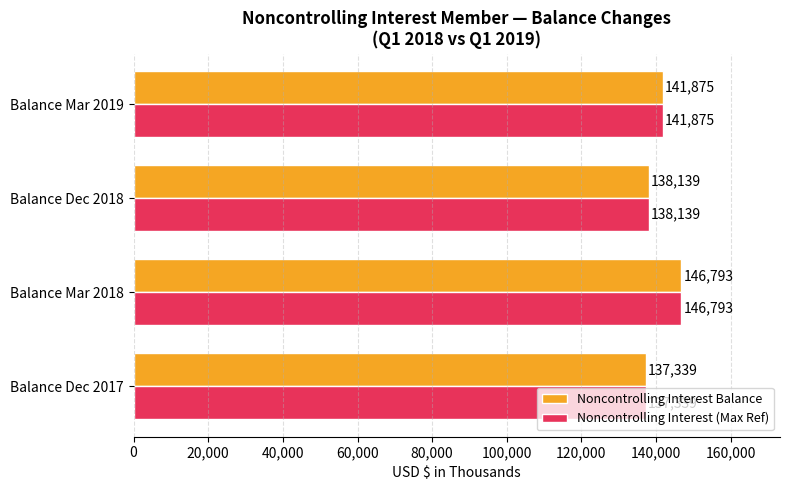

At which category does the chart reach its peak across all series?

Balance Mar 2018